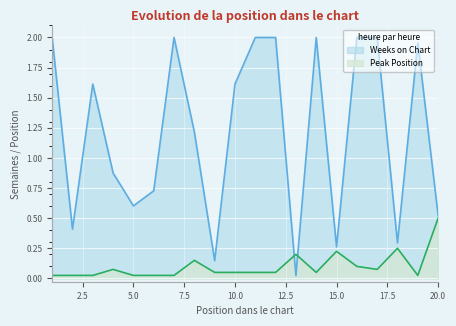

Between which two adjacent categories do Weeks on Chart and Peak Position first intersect?

12 and 13